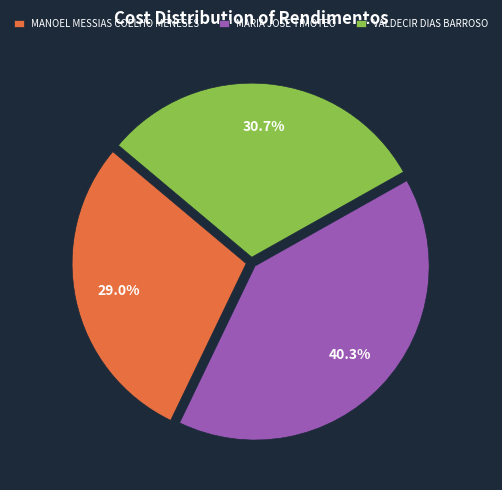

Is it true that MANOEL MESSIAS COELHO MENESES is 15% of the pie?

False